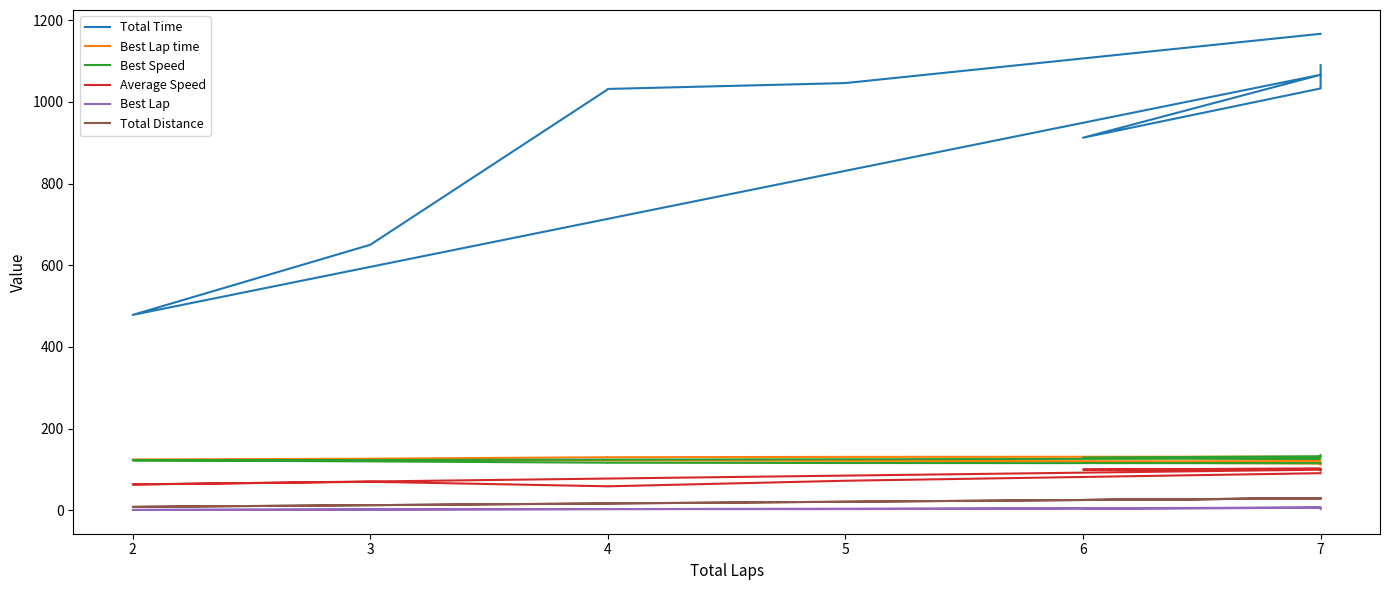

How many values in the Best Lap series exceed 3?

4